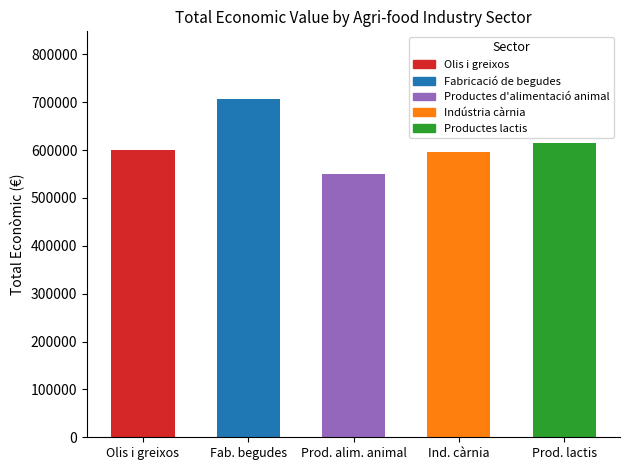

Reading left to right, what are all the values shown in this chart?

Olis i greixos=599992	Fabricació de begudes=706697	Productes d'alimentació animal=550111	Indústria càrnia=595436	Productes lactis=615375